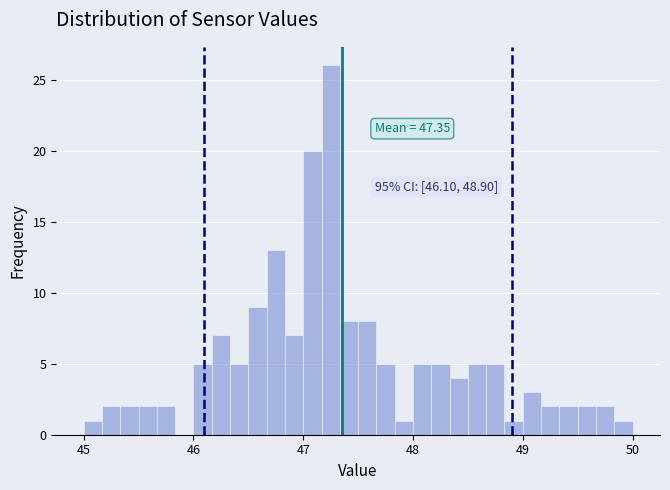

Read against the x-axis, roughly where is the centre of the tallest bar?

47.3